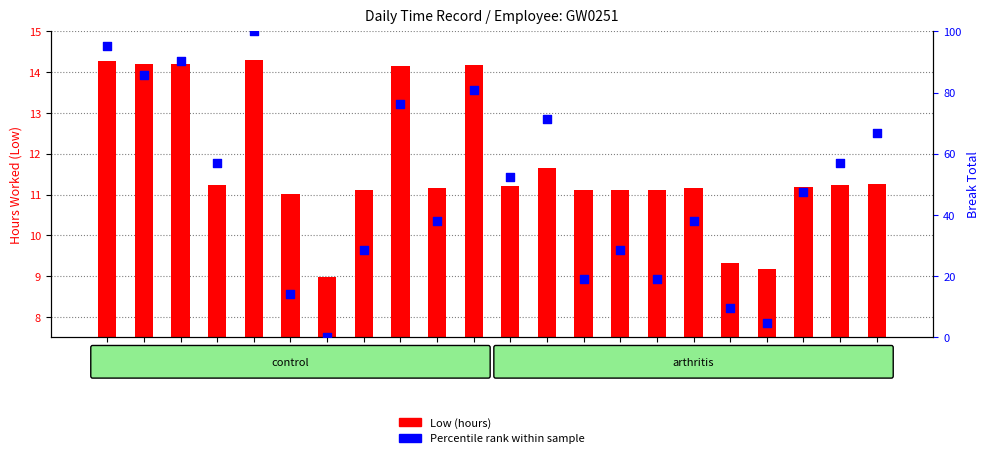

What is the change in value from Day11 to Day26?

+28.6